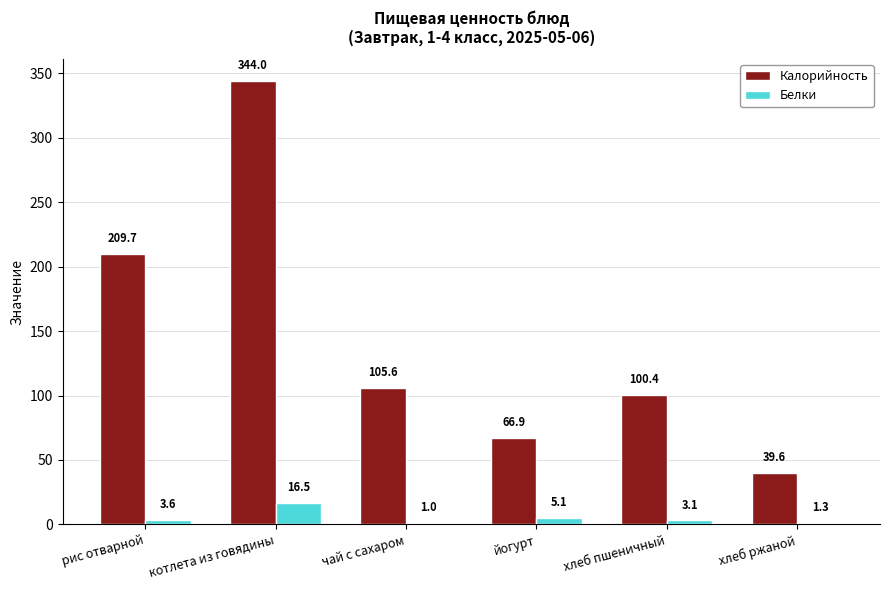

Between йогурт and хлеб ржаной, which series saw the biggest shift?

Калорийность